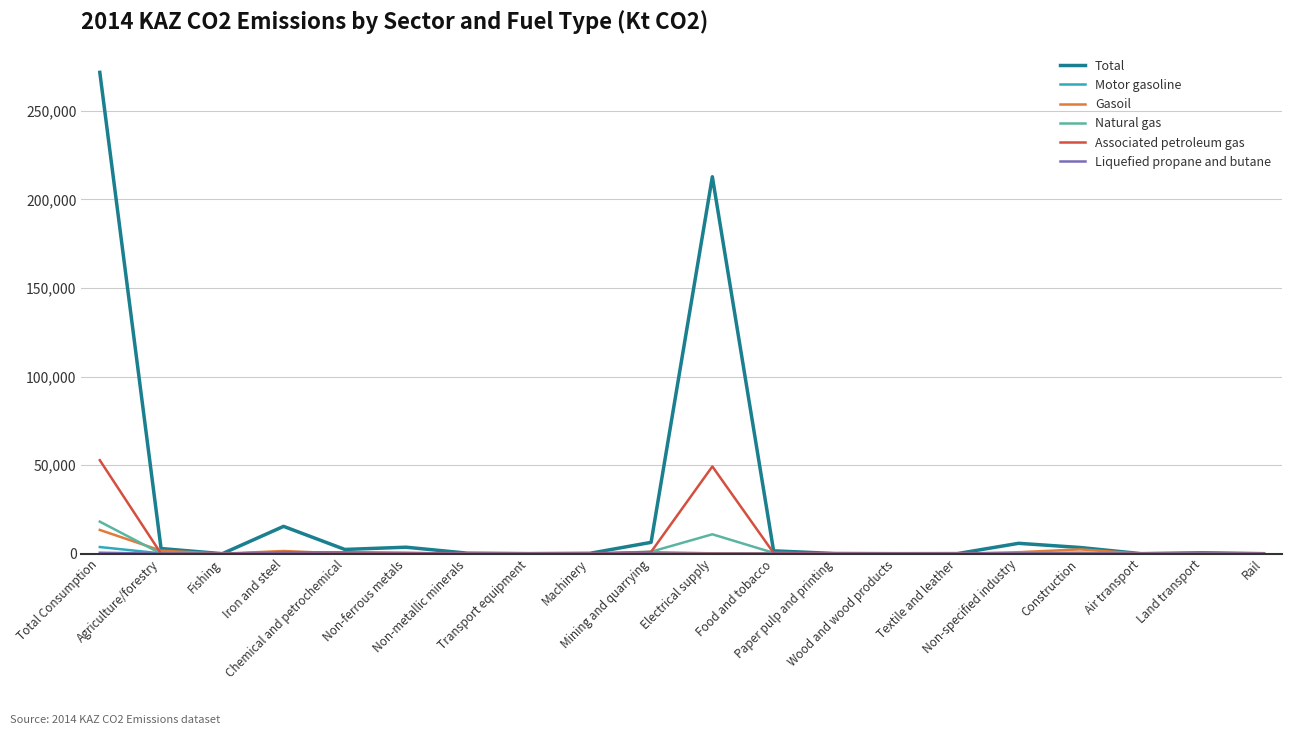

Is this an area chart (filled region under the line)?

No